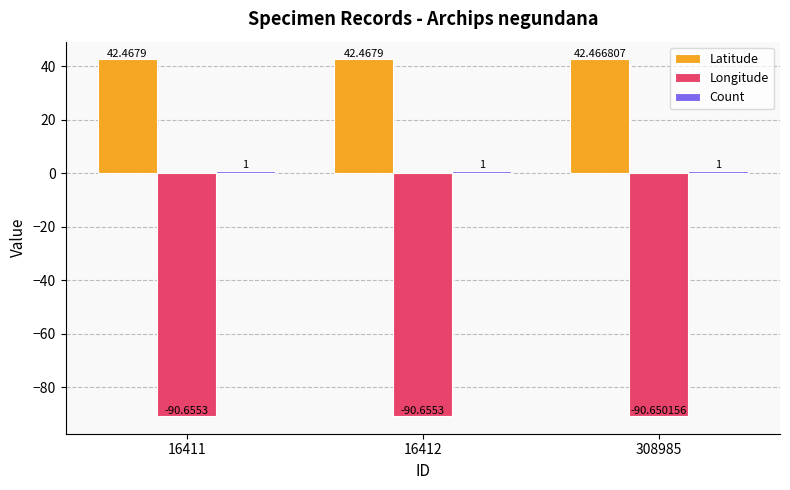

Which series has the largest total across all categories?

Latitude